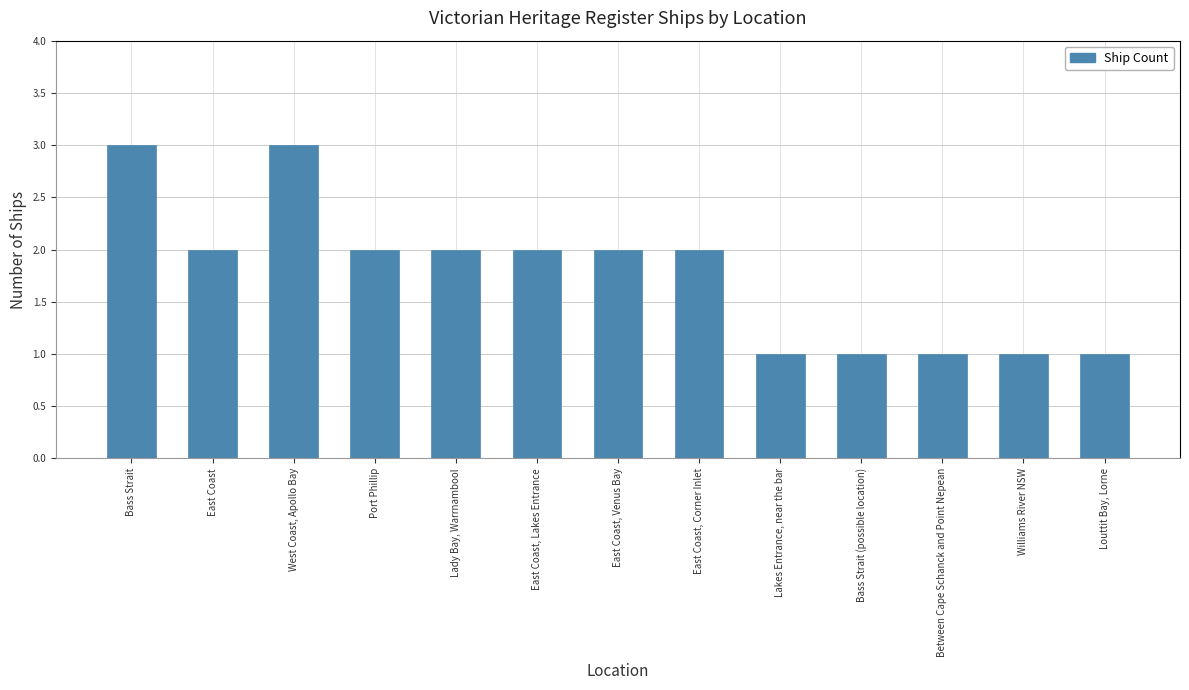

Are the bars grouped side by side (vs. stacked)?

No